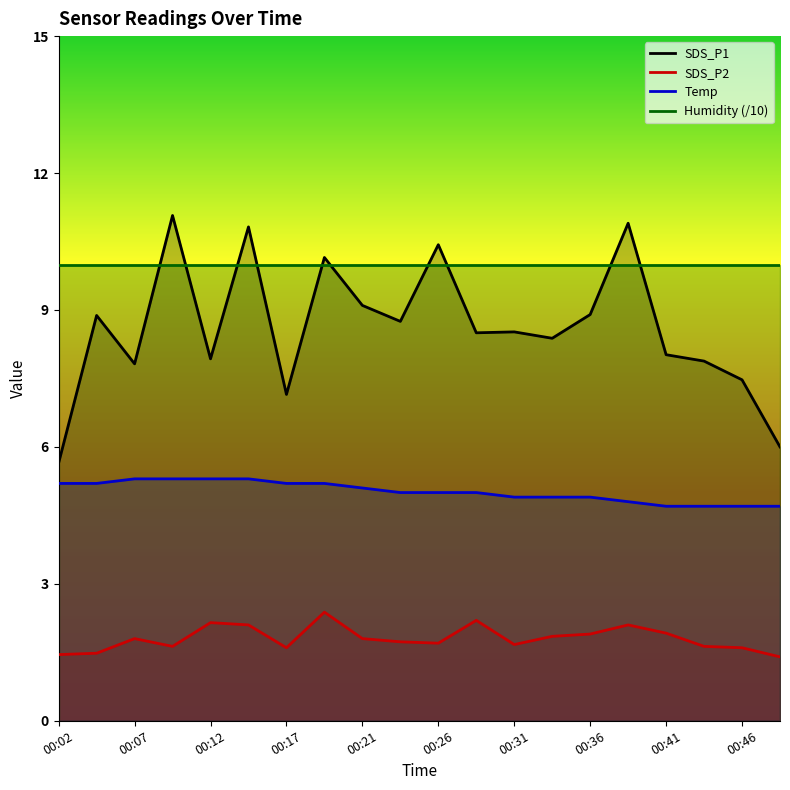

How many values in the SDS_P1 series exceed 8?

13